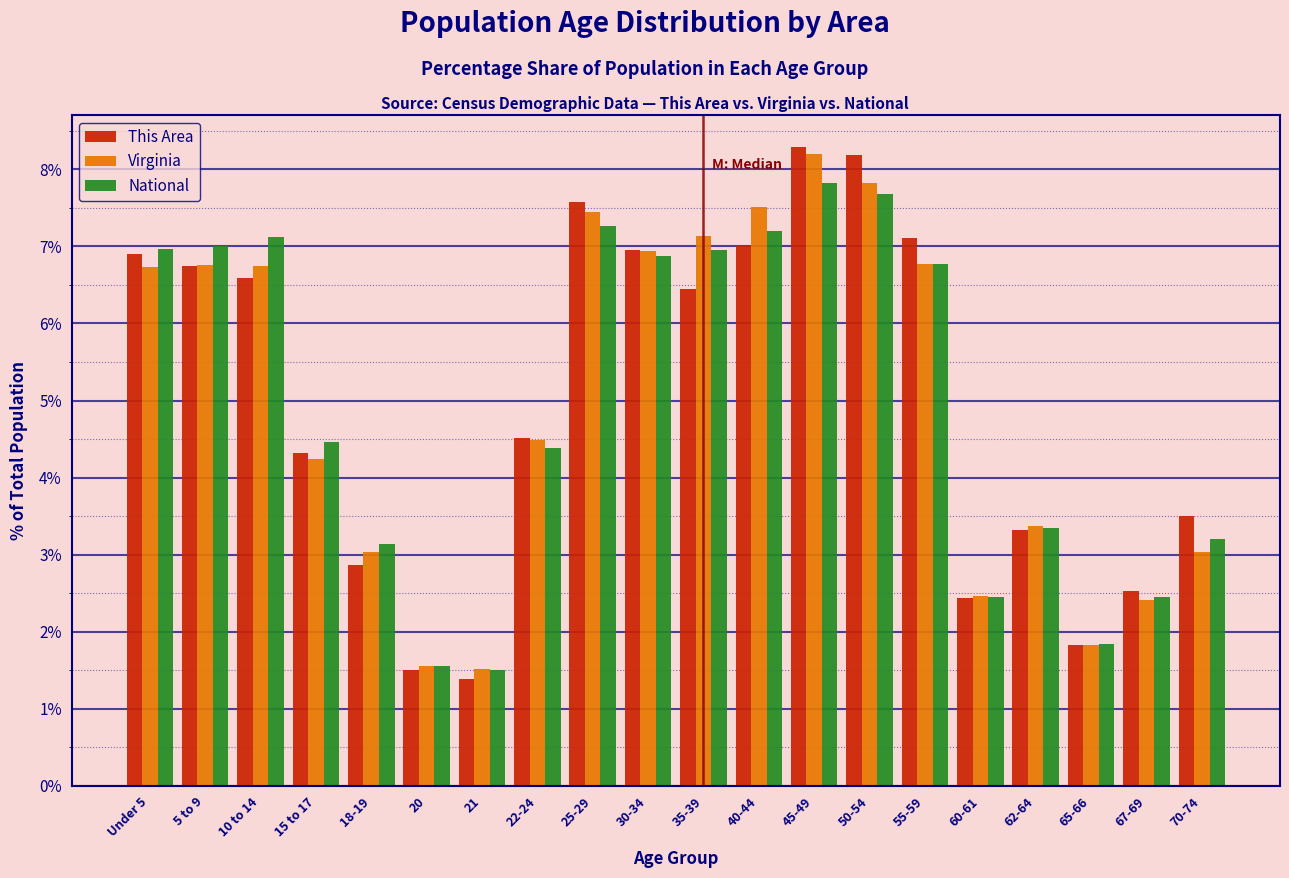

At which category is the sum across all series the highest?

45-49